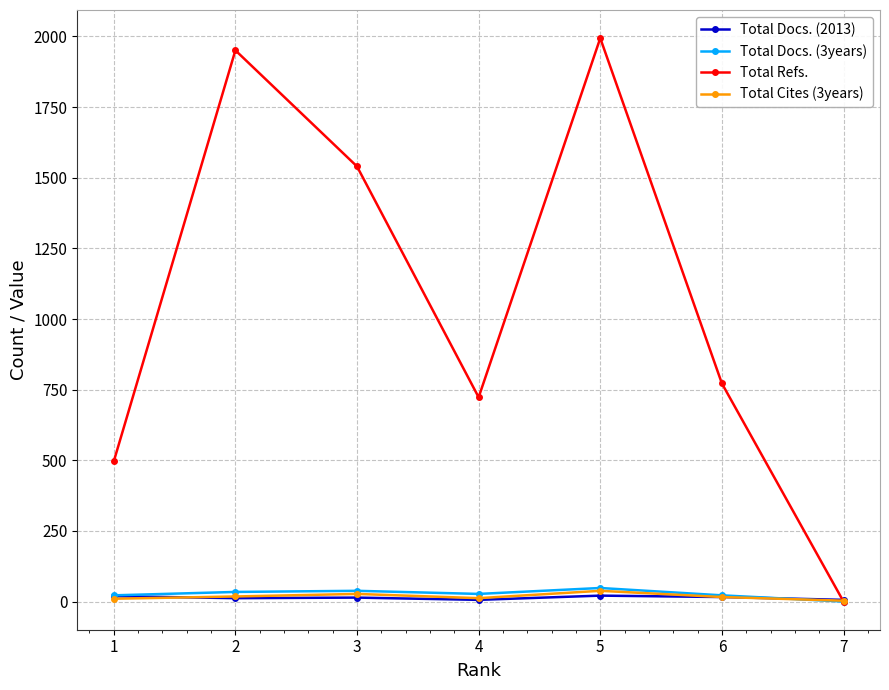

Which series has the largest range (max minus min)?

Total Refs.